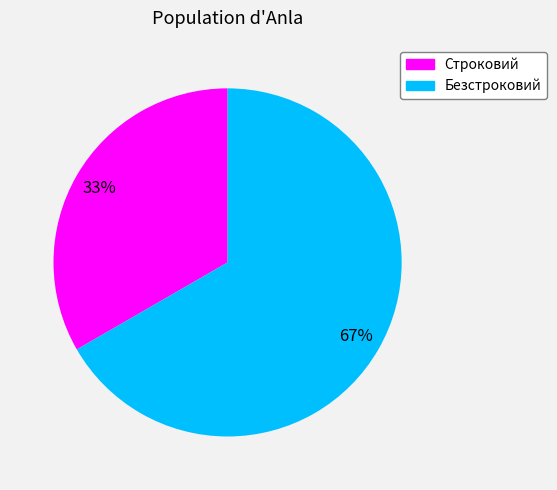

What percentage is the Безстроковий slice, to the nearest percent?

67%